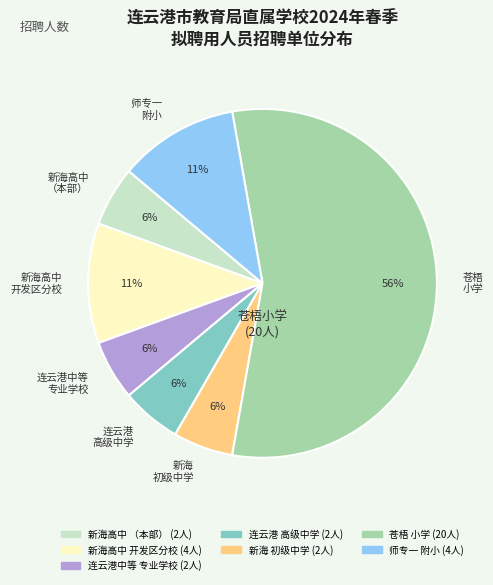

Does any single category account for the majority?

Yes